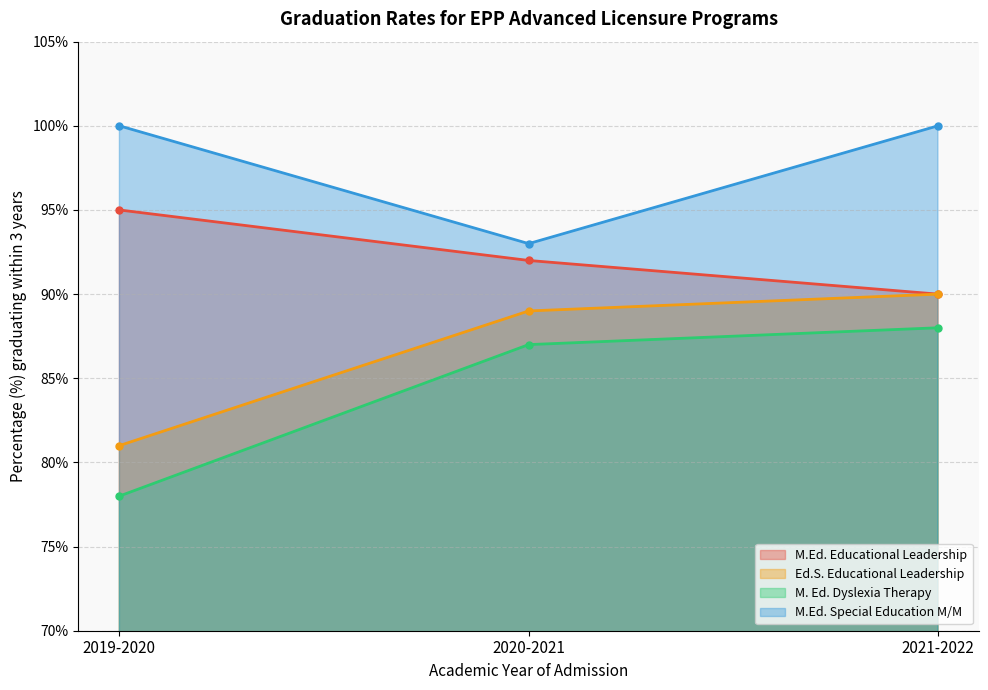

What is the maximum value for M.Ed. Special Education M/M?

100